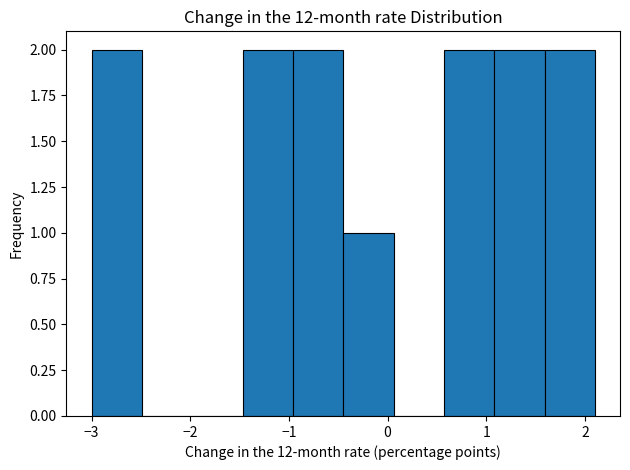

Reading left to right, transcribe this chart: for each bar, give the range it covers on the x-axis and its height. Neither the bar edges nor the heights are printed on the chart, so give them approximately, as read against the axes.

-3.00 to -2.49: 2
-2.49 to -1.98: 0
-1.98 to -1.47: 0
-1.47 to -0.96: 2
-0.96 to -0.45: 2
-0.45 to 0.06: 1
0.06 to 0.57: 0
0.57 to 1.08: 2
1.08 to 1.59: 2
1.59 to 2.10: 2